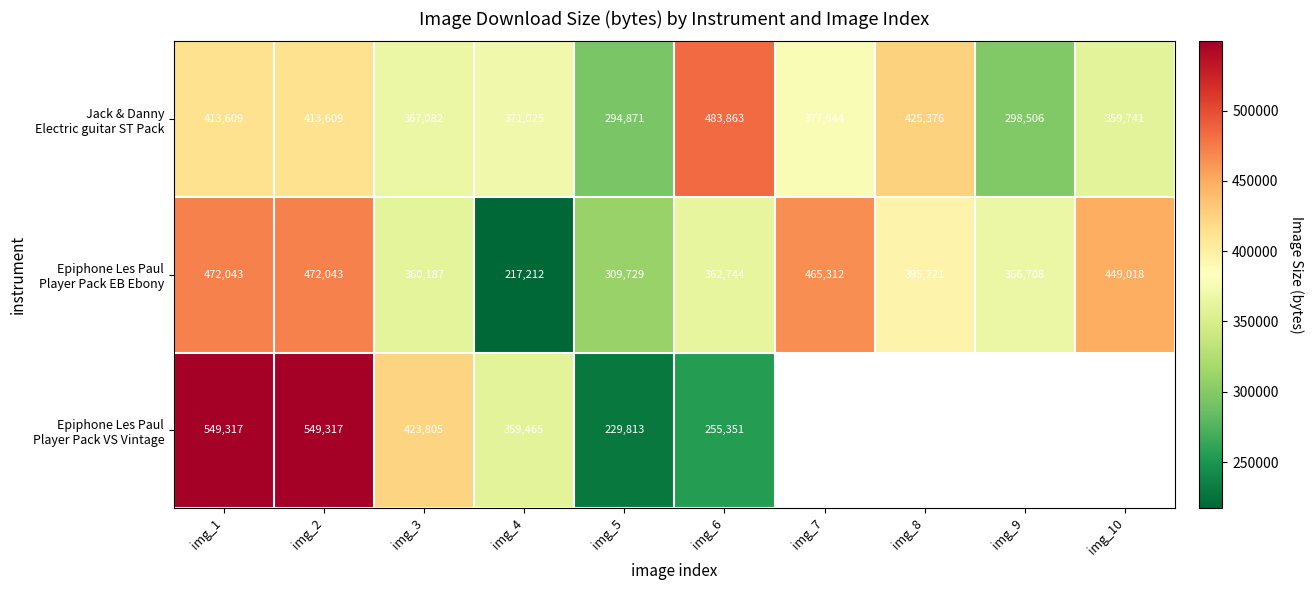

What is the difference between the highest and lowest values at img_2?

135708